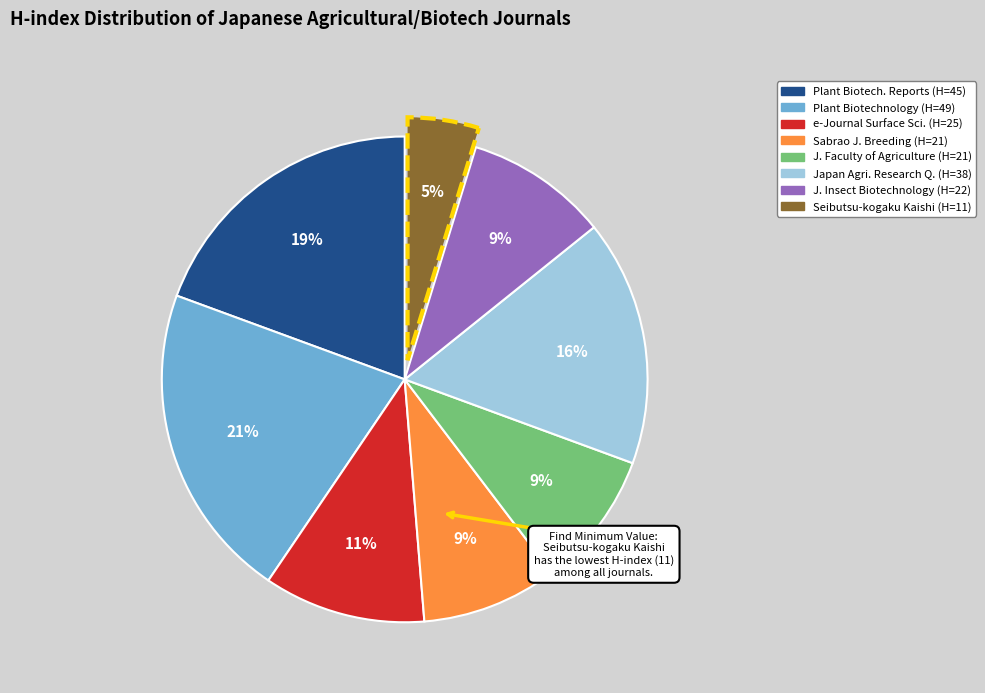

Count the number of slices in the pie.

8